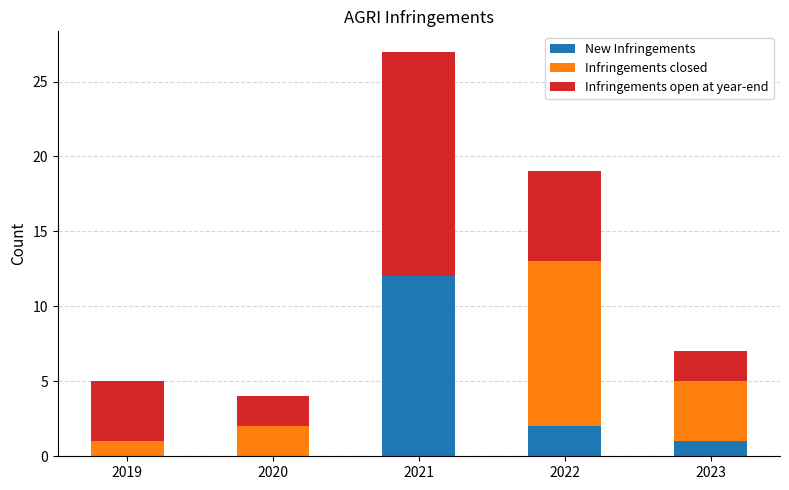

True or false: New Infringements has a value of 2 at 2022.

True